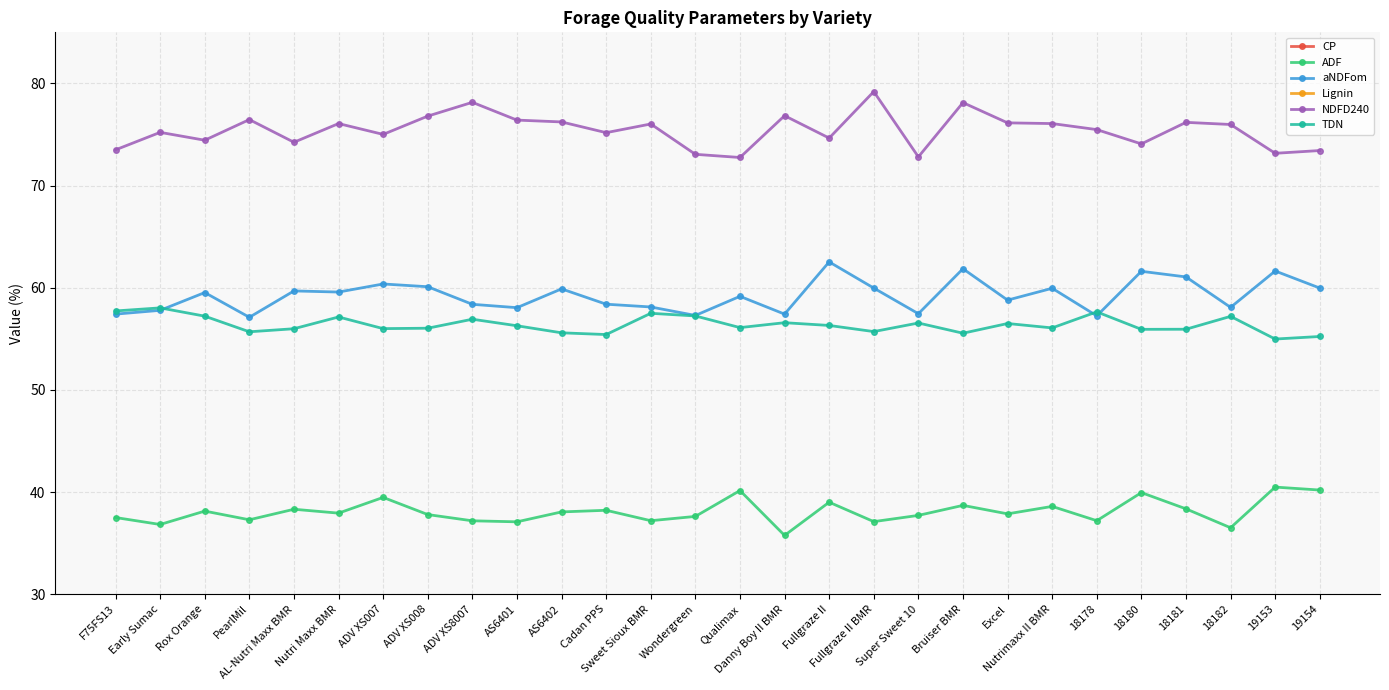

Which series has the largest total across all categories?

NDFD240